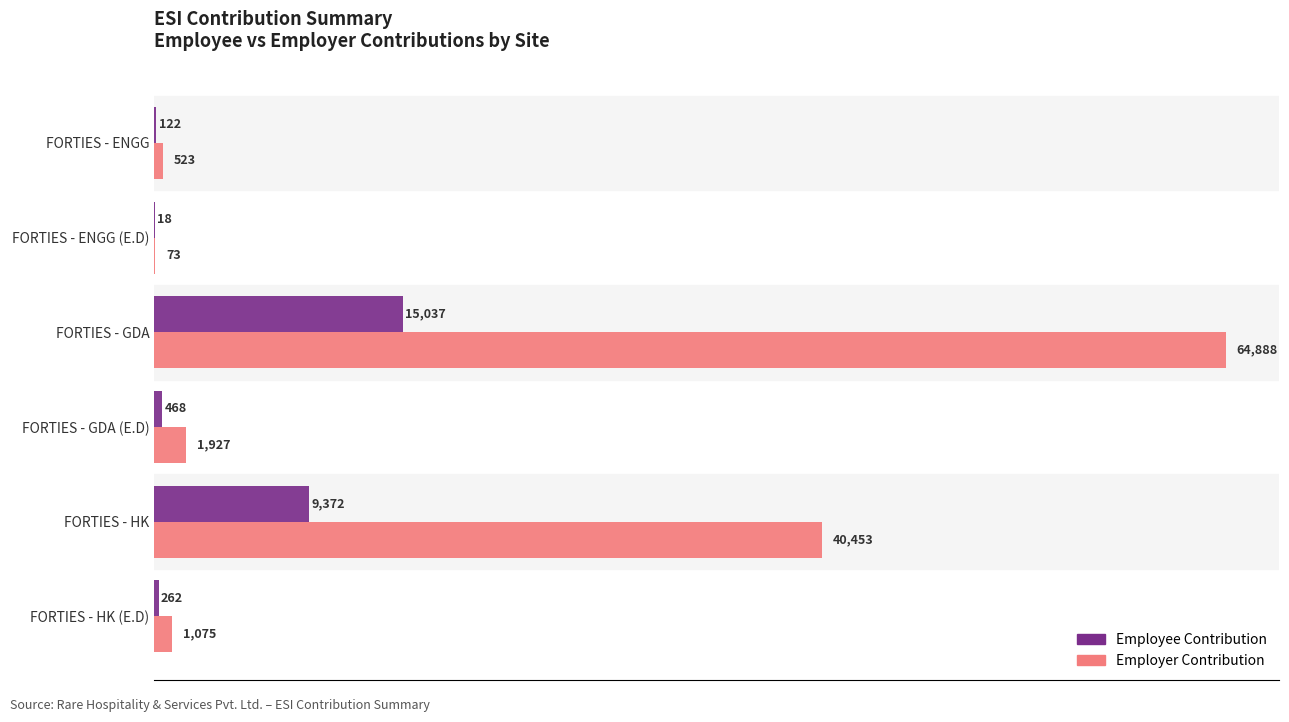

How many categories are shown in the chart?

6